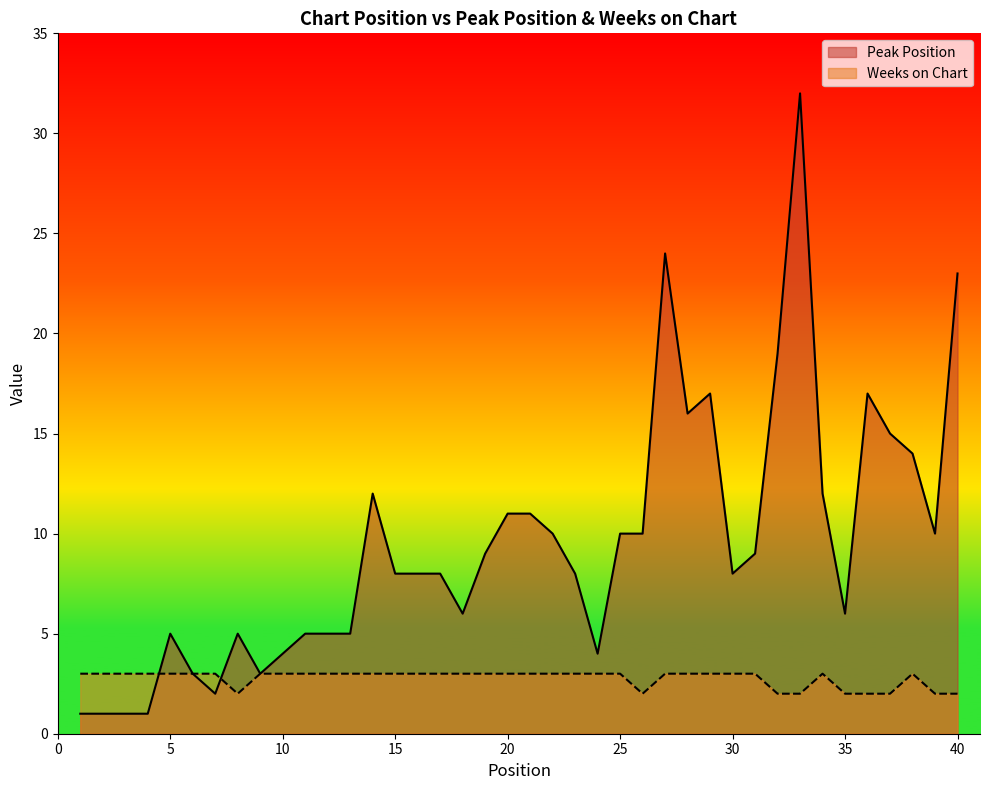

Is it true that Peak Position equals 1 at 2?

True